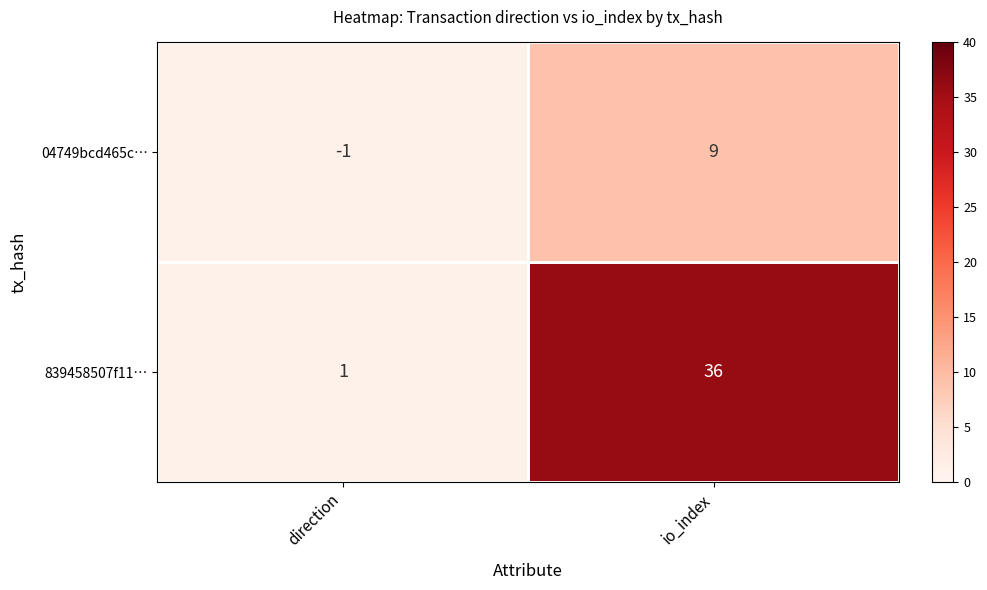

Rank the series at direction from lowest to highest value.

04749bcd465c…, 839458507f11…